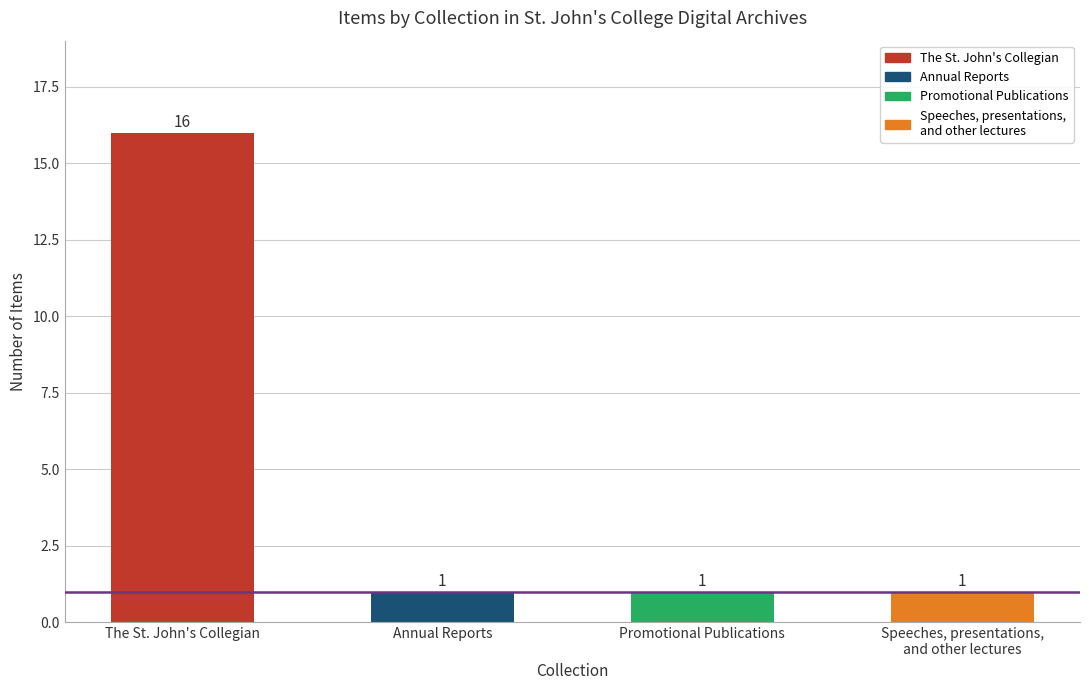

What is the value of the 2nd bar from the left?

1